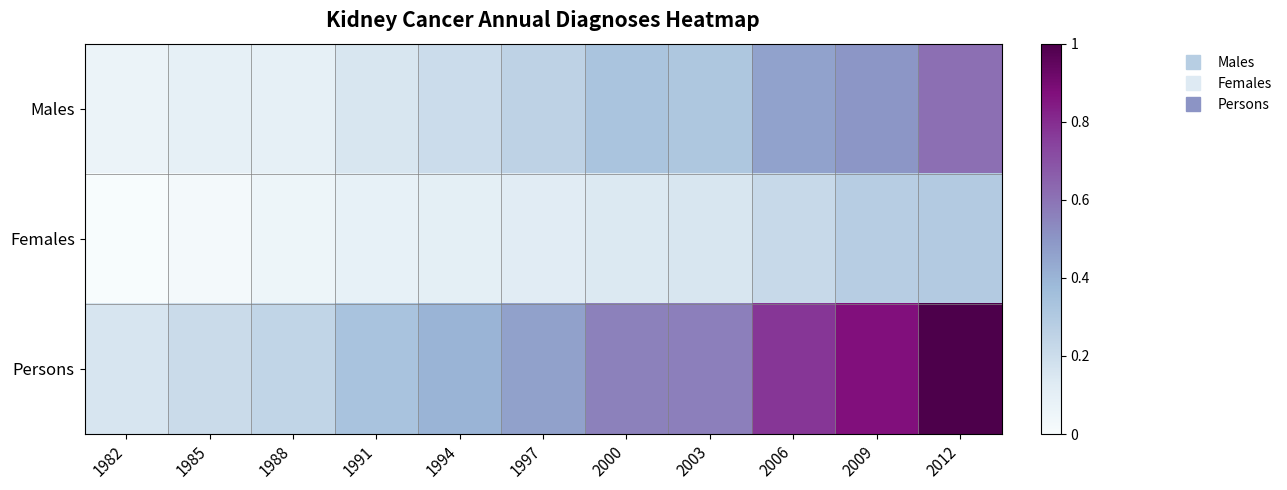

What is the spread (max minus min) of values at 1997?

0.3